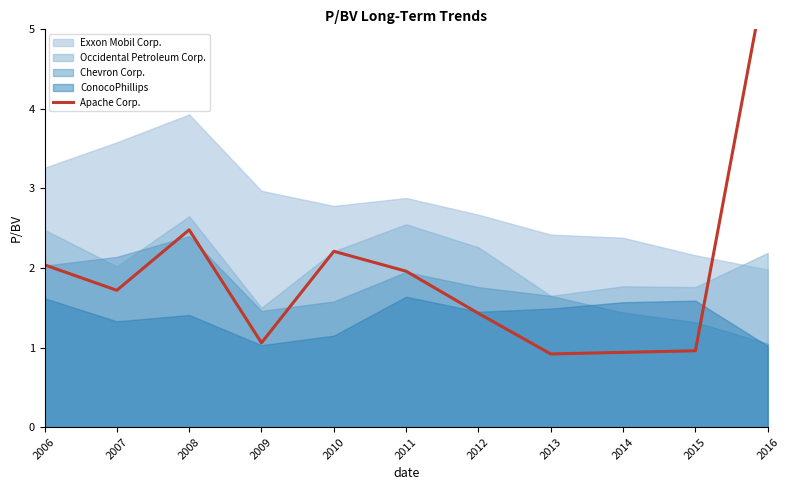

Reading left to right, transcribe all the data shown in this chart.

2006=2.0	2007=1.7	2008=2.5	2009=1.1	2010=2.2	2011=2.0	2012=1.4	2013=0.9	2014=0.9	2015=1.0	2016=5.8